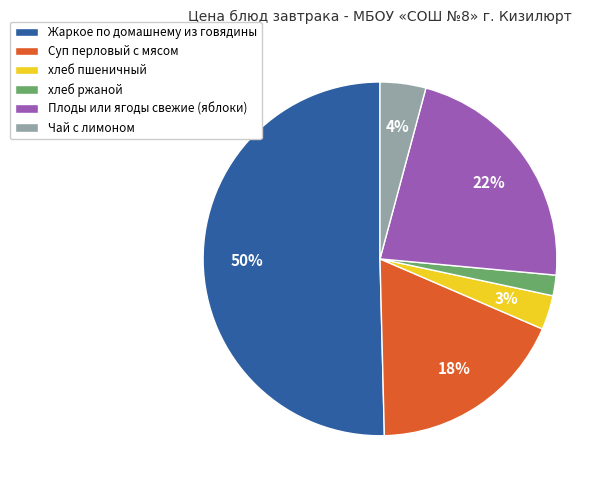

Combined, do хлеб ржаной and Суп перловый с мясом account for over 50%?

No